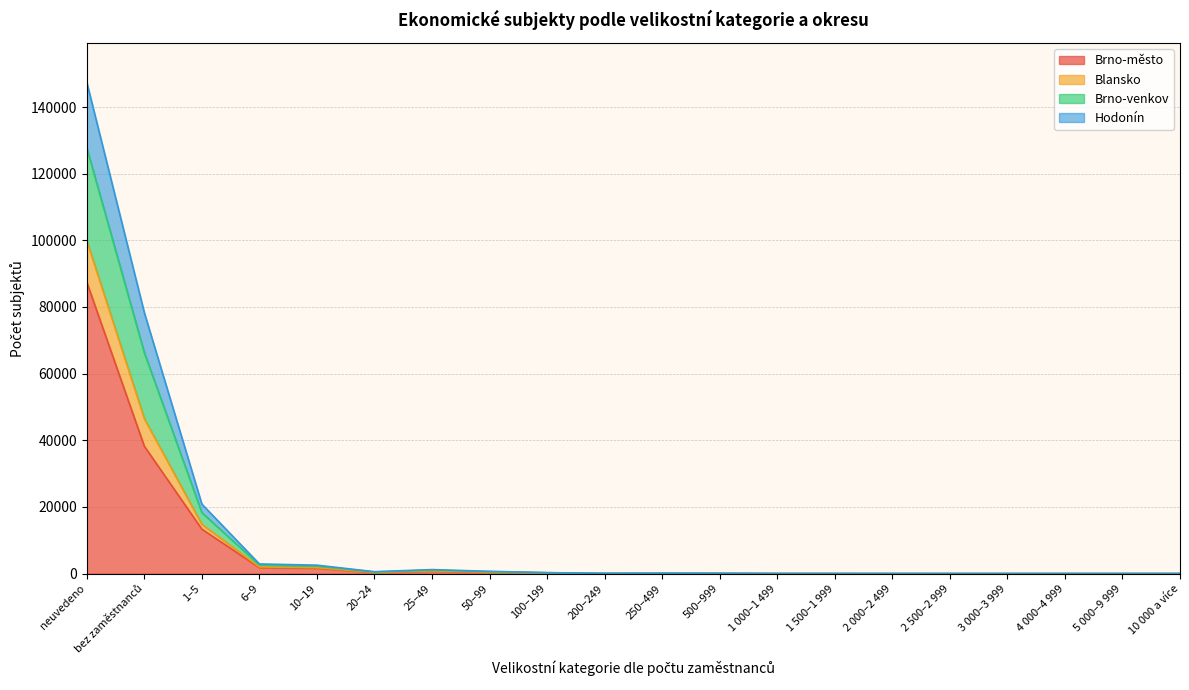

What is the sum of the Brno-město values at 10 000 a více and 100–199?

180